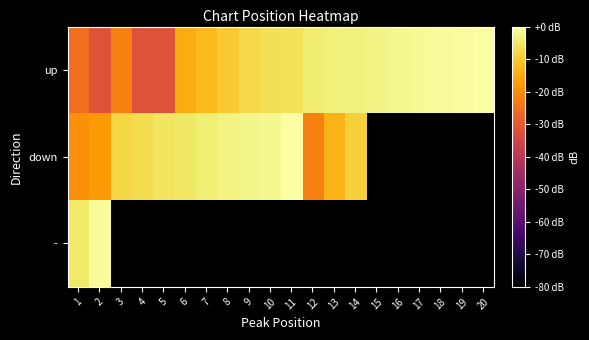

Which category has the highest value in the up series?

20